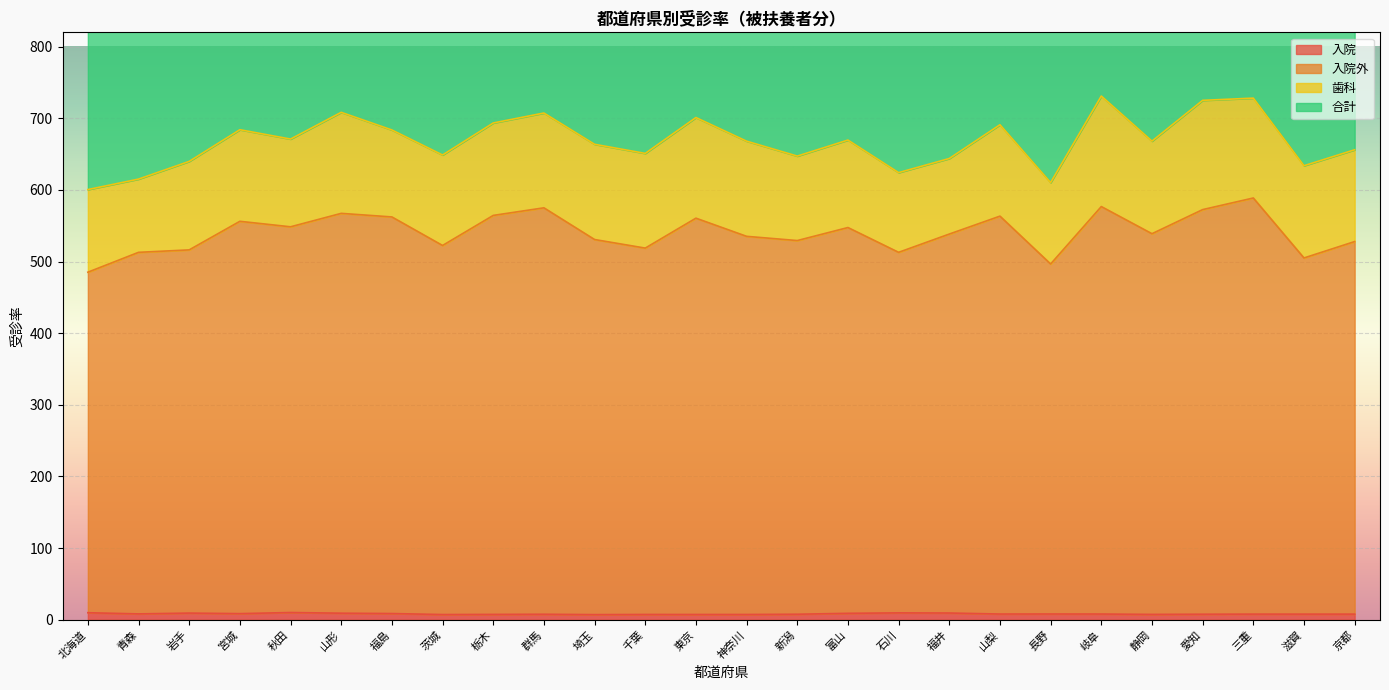

Which label corresponds to the largest value in the chart?

岐阜